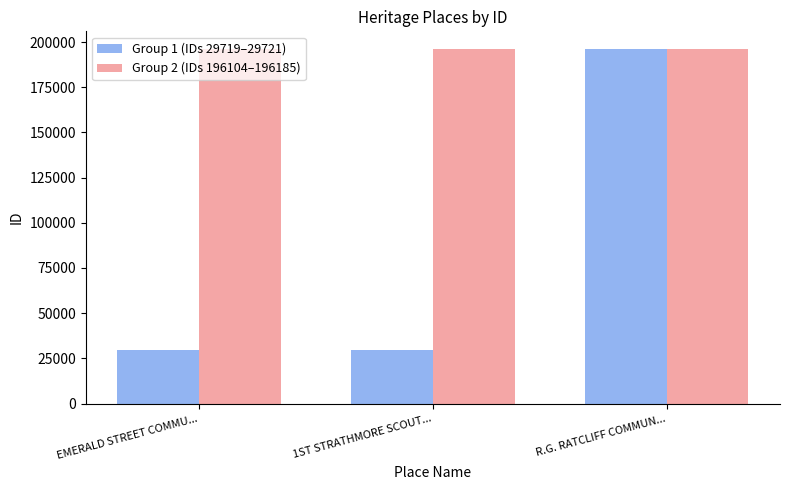

Count the Group 2 (IDs 196104–196185) values in the range 196117 to 196185.

3